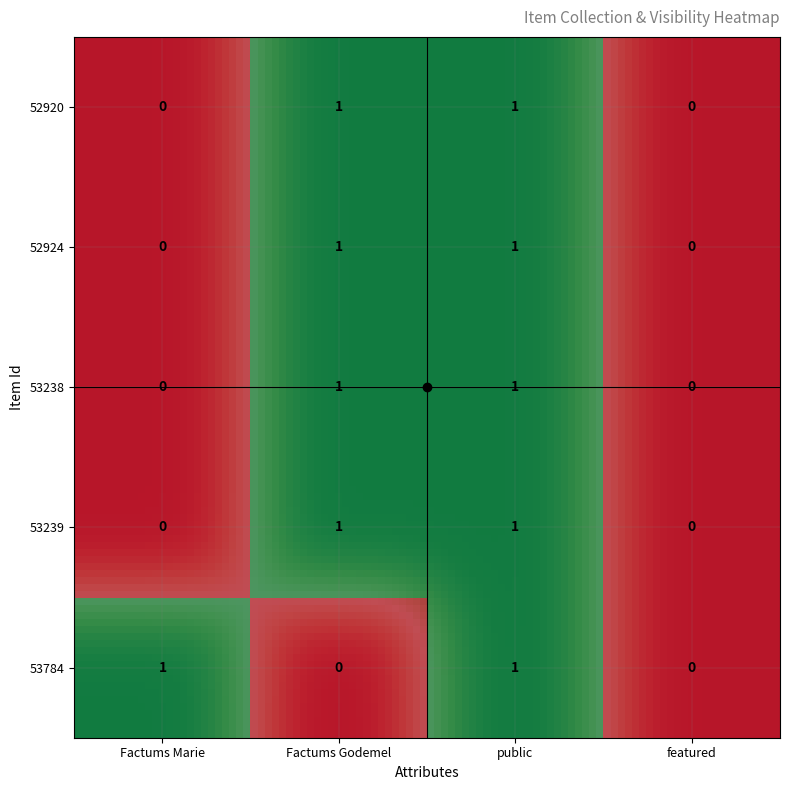

True or false: 53238 has a value of 1 at Factums Godemel.

True